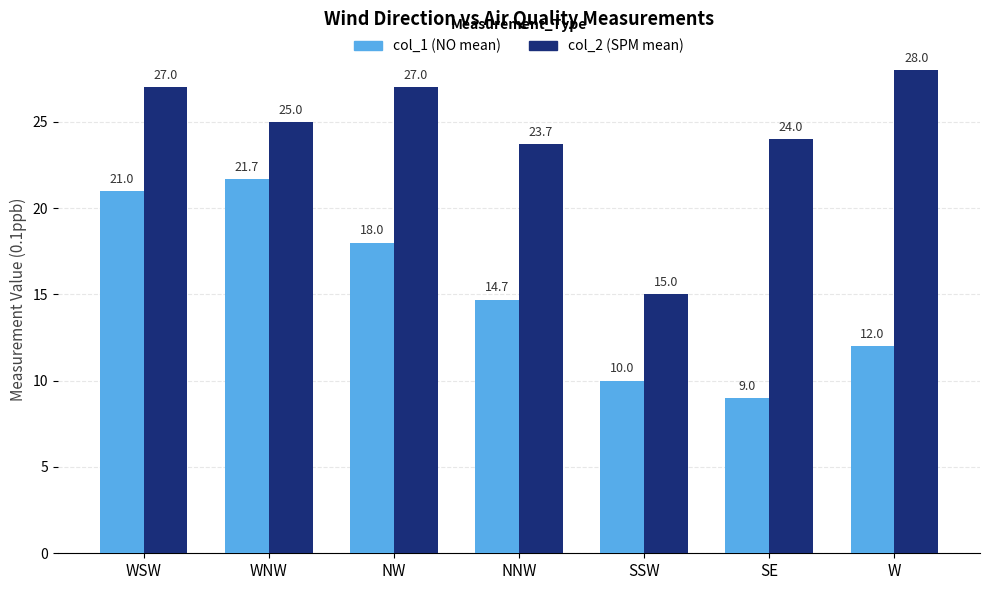

What is the total value across all series at NW?

45.0